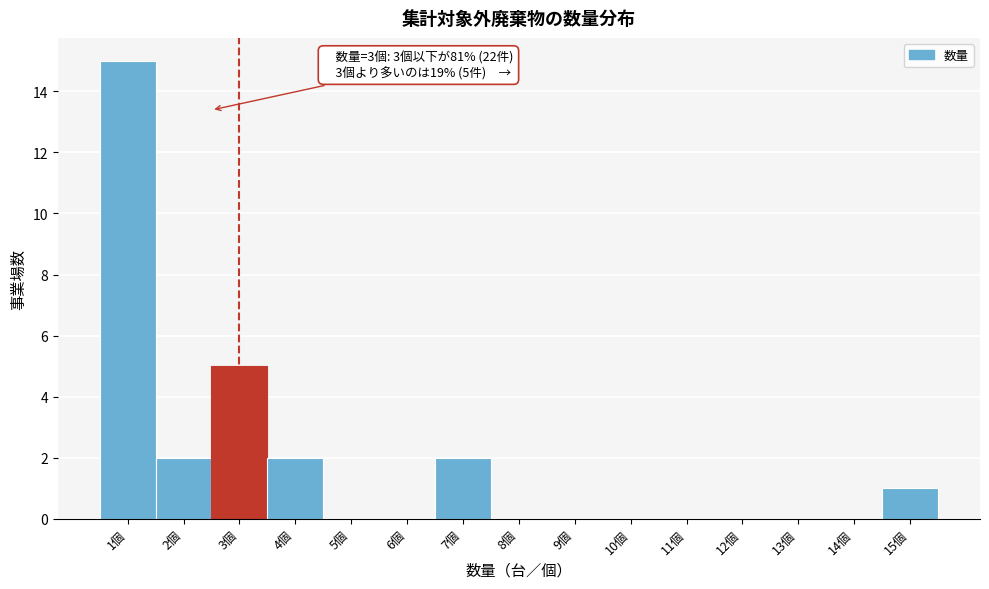

Reading left to right, transcribe all the data shown in this chart.

1個=15	2個=2	3個=5	4個=2	5個=0	6個=0	7個=2	8個=0	9個=0	10個=0	11個=0	12個=0	13個=0	14個=0	15個=1